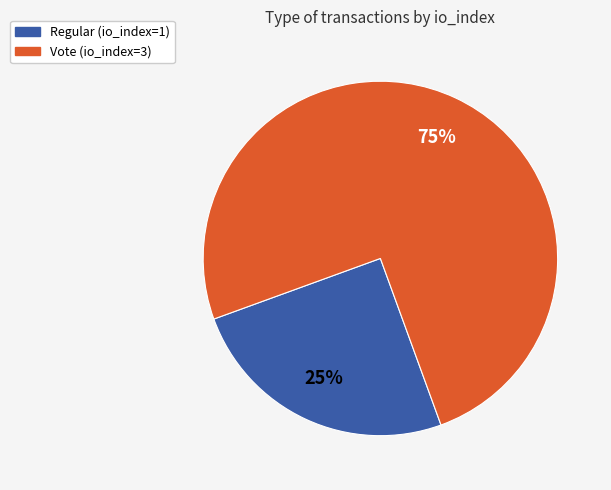

To the nearest percent, what is the average slice percentage?

50%